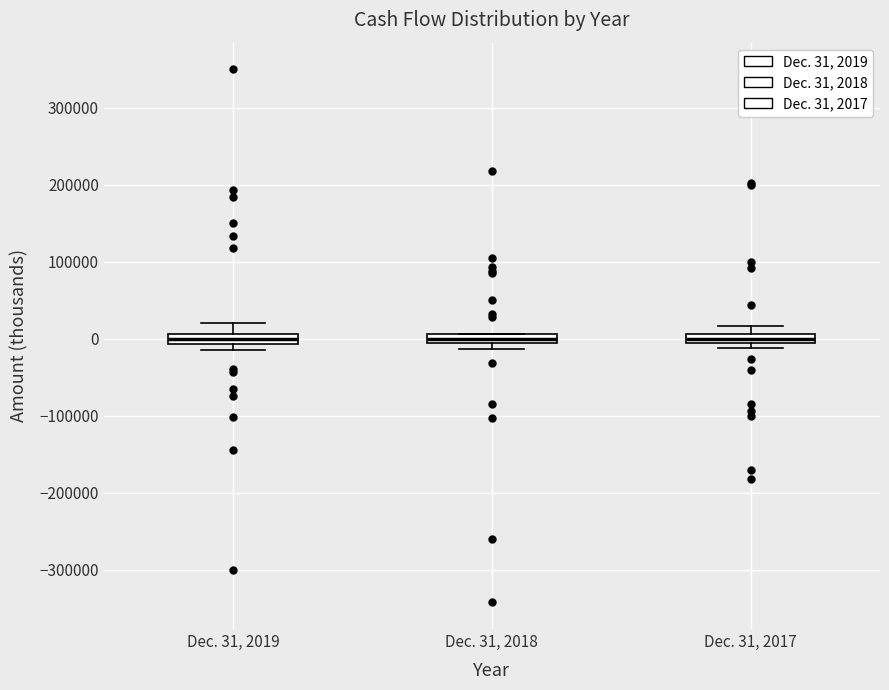

Where does the upper whisker of the box for Dec. 31, 2019 end on the y-axis? The values are not printed on the chart, so give them approximately, as read against the axis.

20000